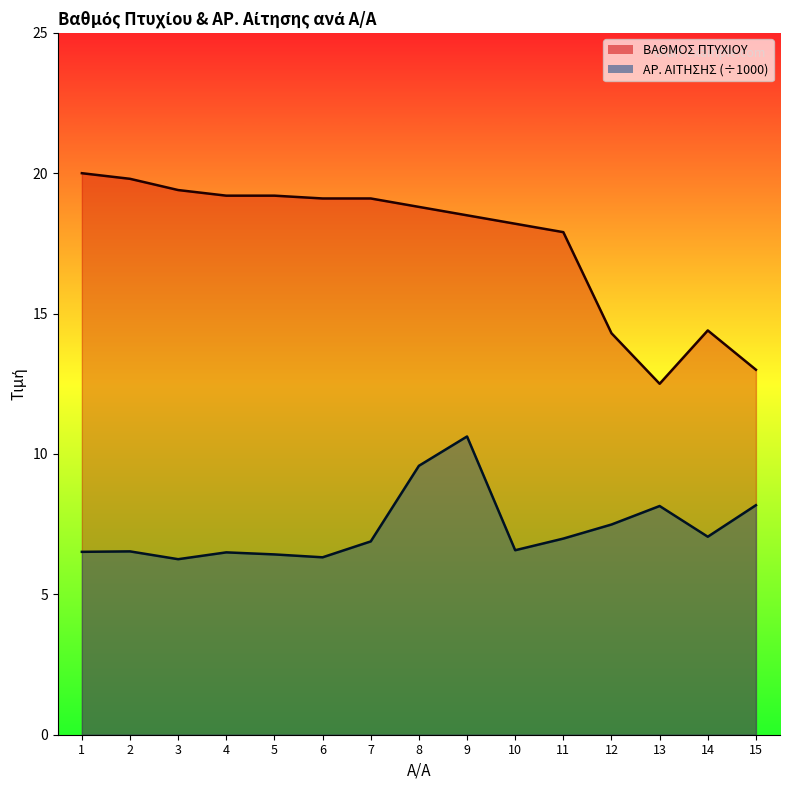

Rank the categories by ΒΑΘΜΟΣ ΠΤΥΧΙΟΥ value from lowest to highest.

13, 15, 12, 14, 11, 10, 9, 8, 6, 7, 4, 5, 3, 2, 1